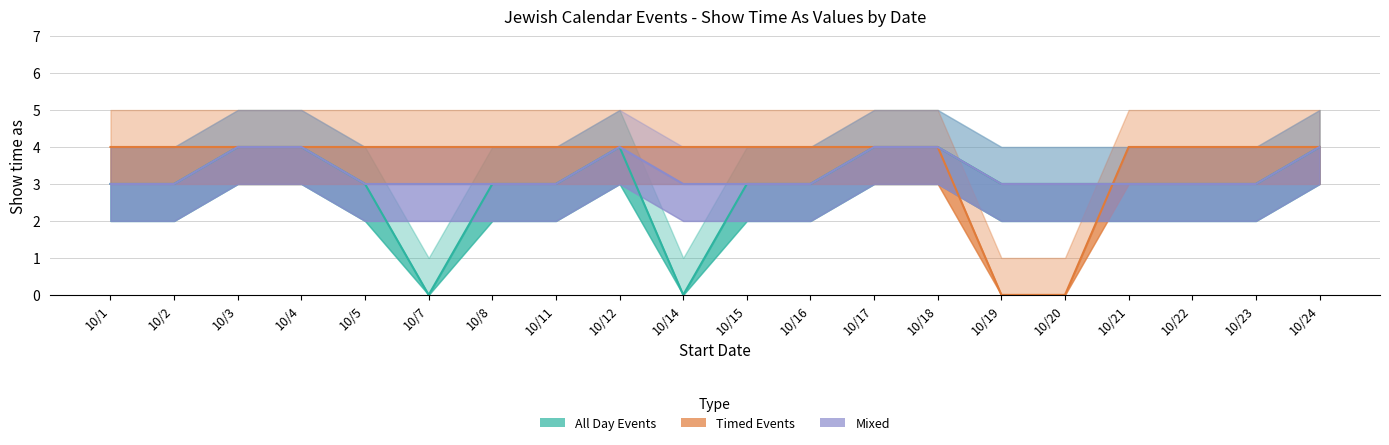

What is the spread (max minus min) of values at 10/2?

1